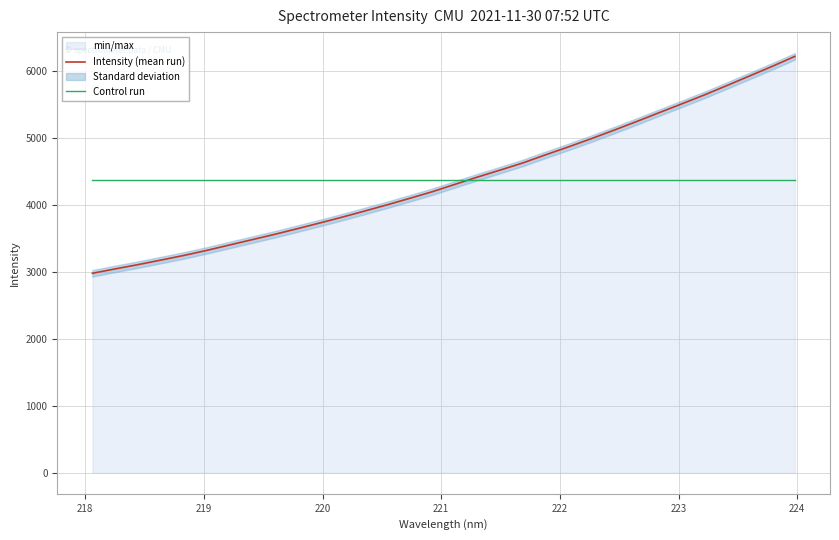

What is the value of the Control run point at the 19th from the left?

4376.4